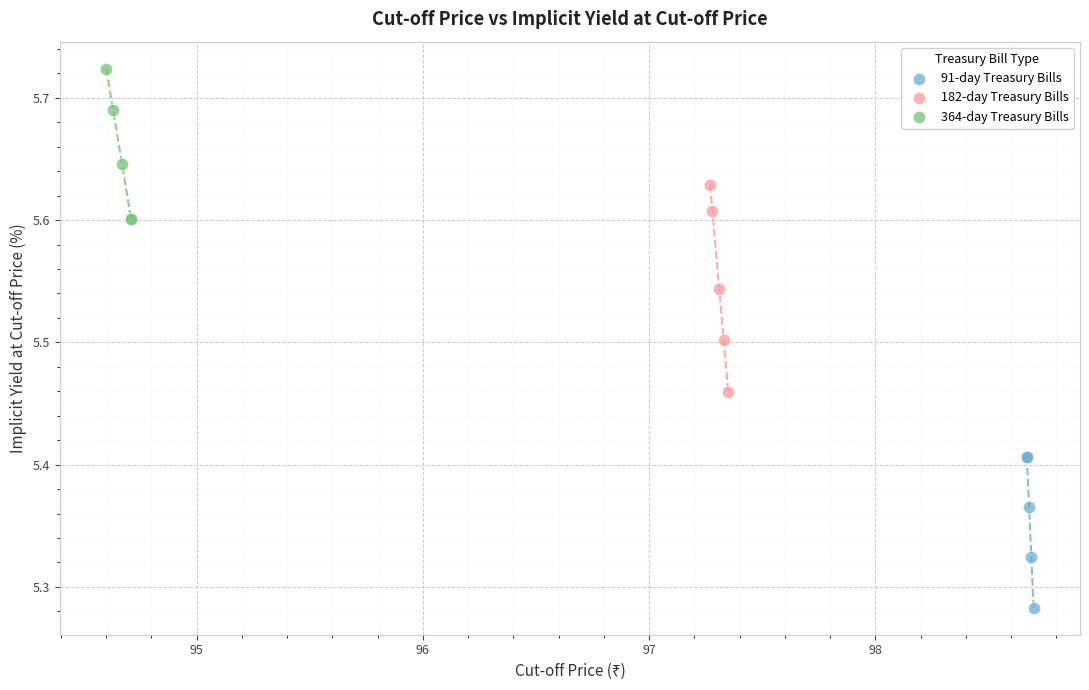

What are all the series names shown in the legend?

91-day Treasury Bills, 182-day Treasury Bills, 364-day Treasury Bills